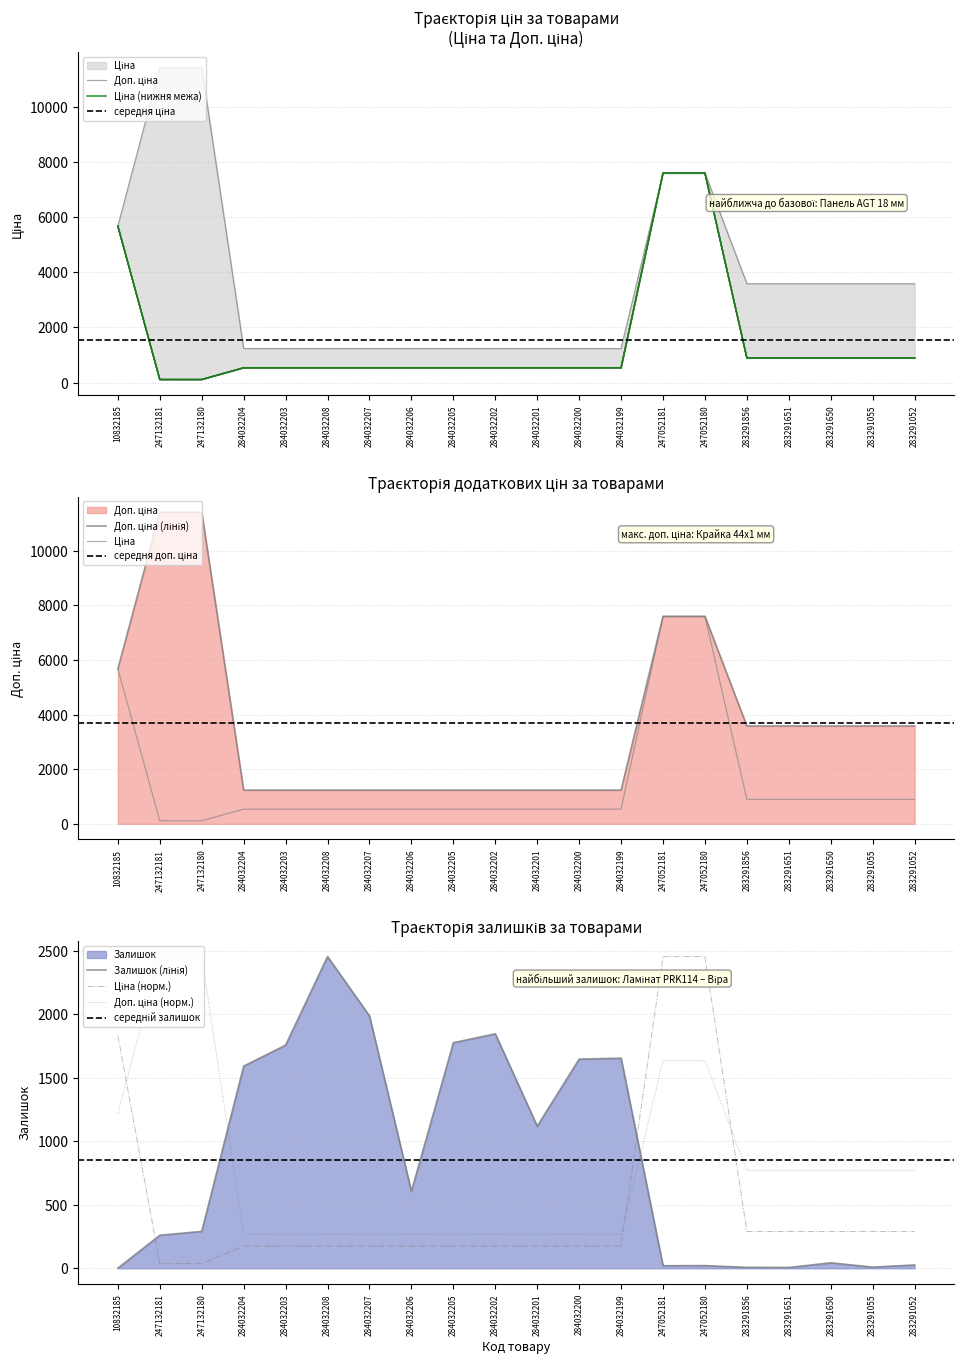

What is the value of the Залишок point at the 17th from the left?

6.0